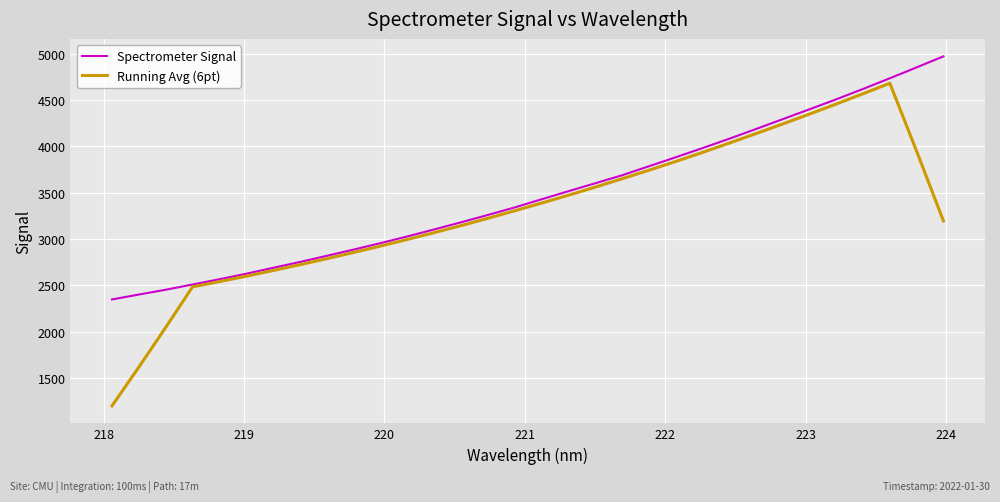

How many lines are shown in the chart?

2